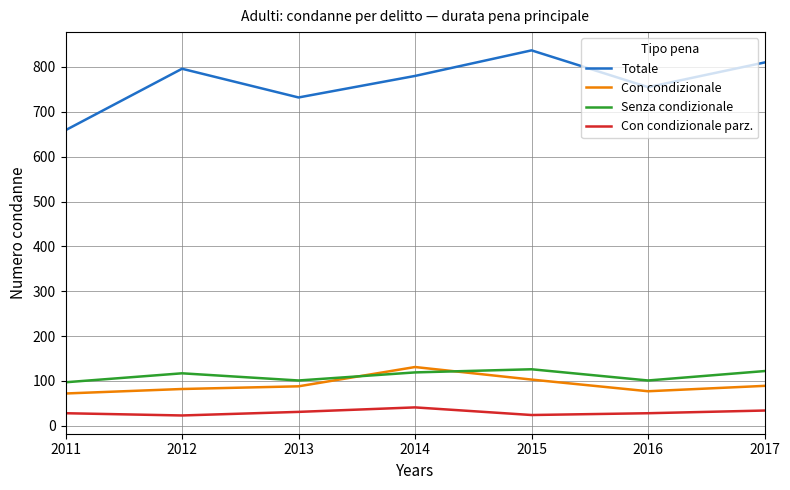

What is the smallest value displayed?

23